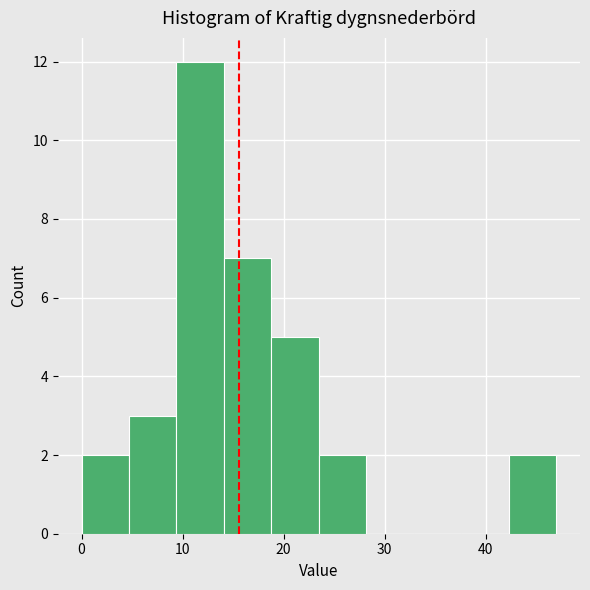

What is the height of the bar covering 14.1 to 18.8 on the x-axis? Neither the bar edges nor the heights are printed on the chart, so give them approximately, as read against the axes.

7